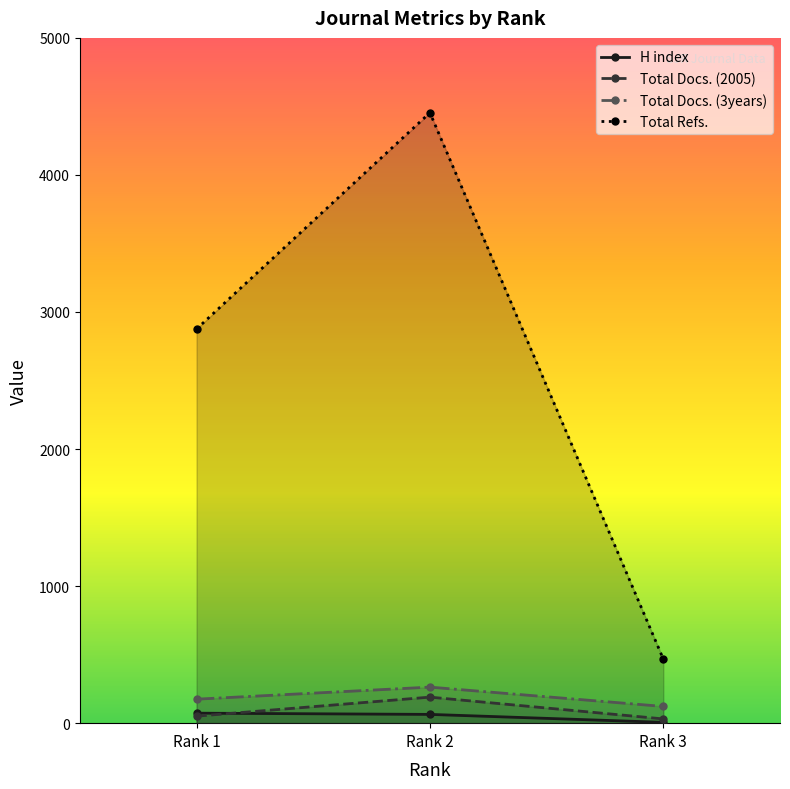

True or false: Total Docs. (3years) has a value of 122 at Rank 3.

True